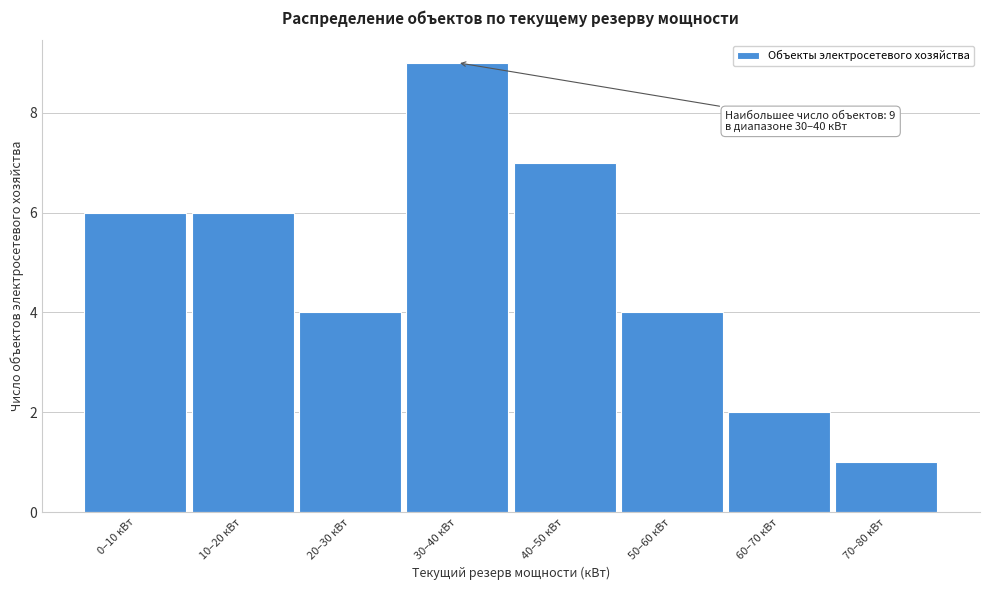

Reading left to right, extract all data points from this chart.

6	6	4	9	7	4	2	1